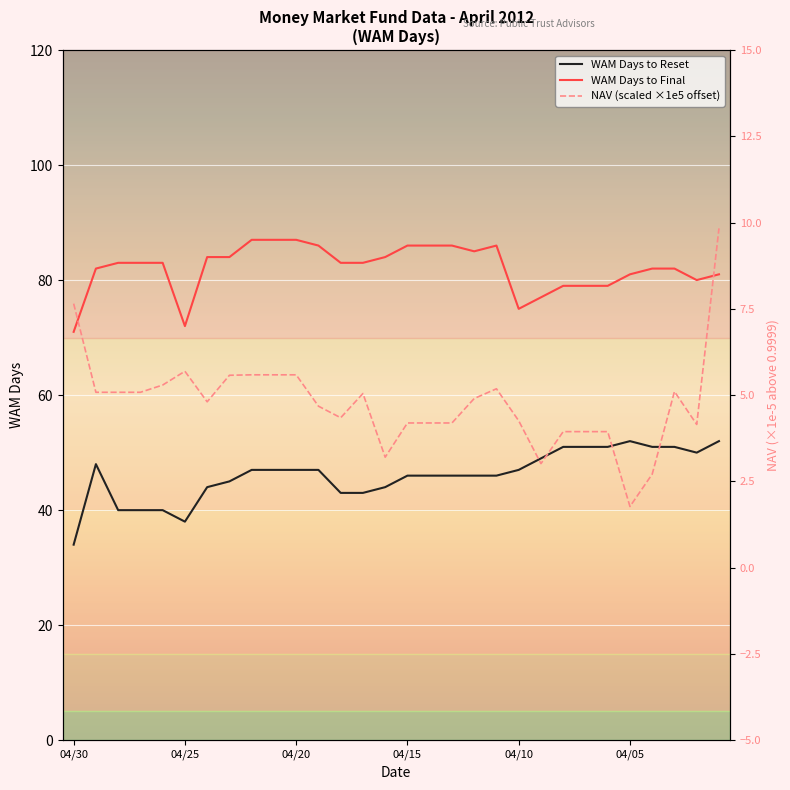

At how many categories does at least one series exceed 74?

28